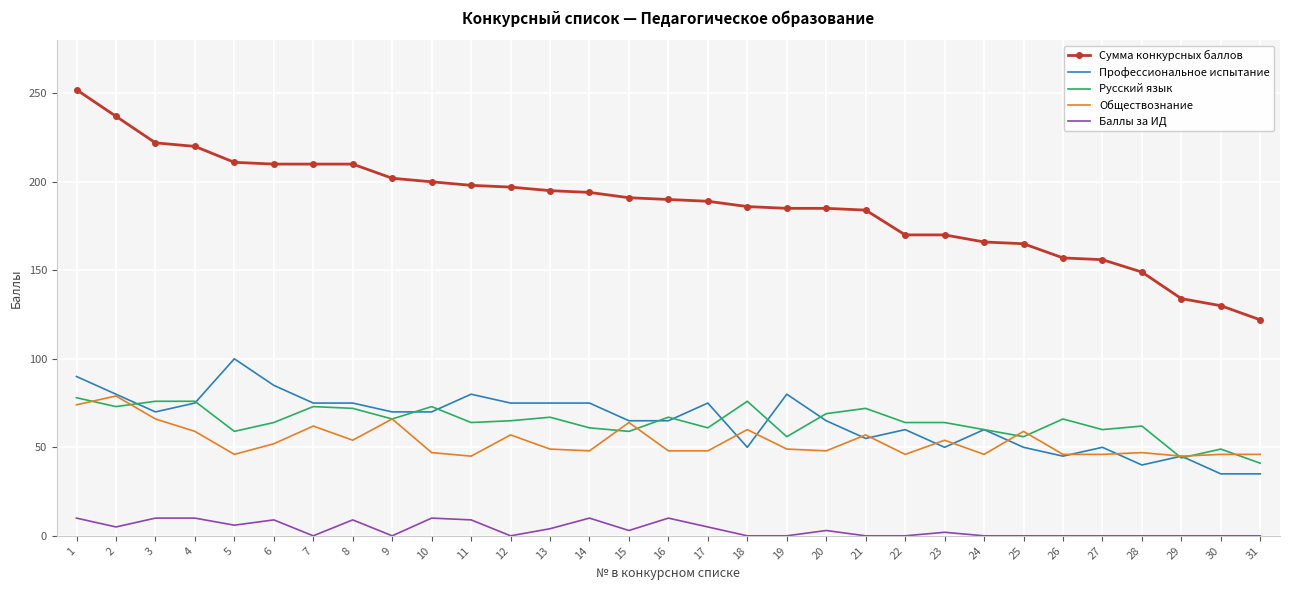

Which series has the widest spread of values?

Сумма конкурсных баллов